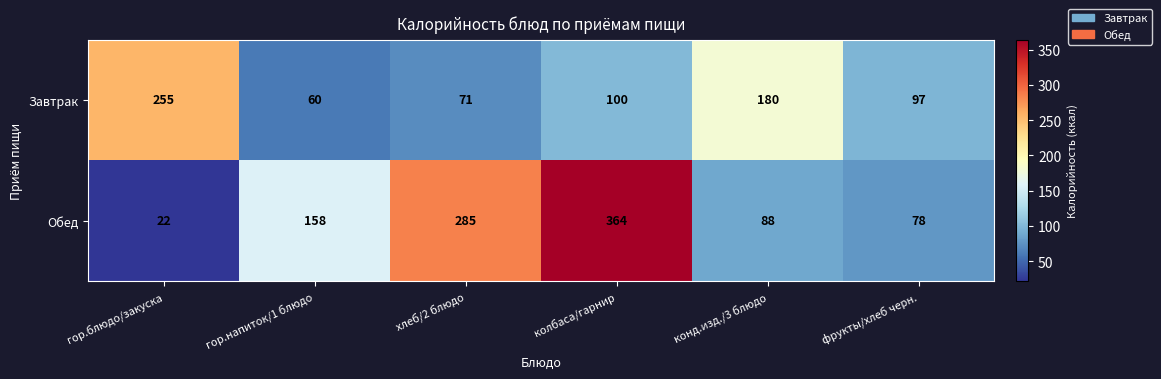

What is the difference between the Обед values at колбаса/гарнир and гор.напиток/1 блюдо?

206